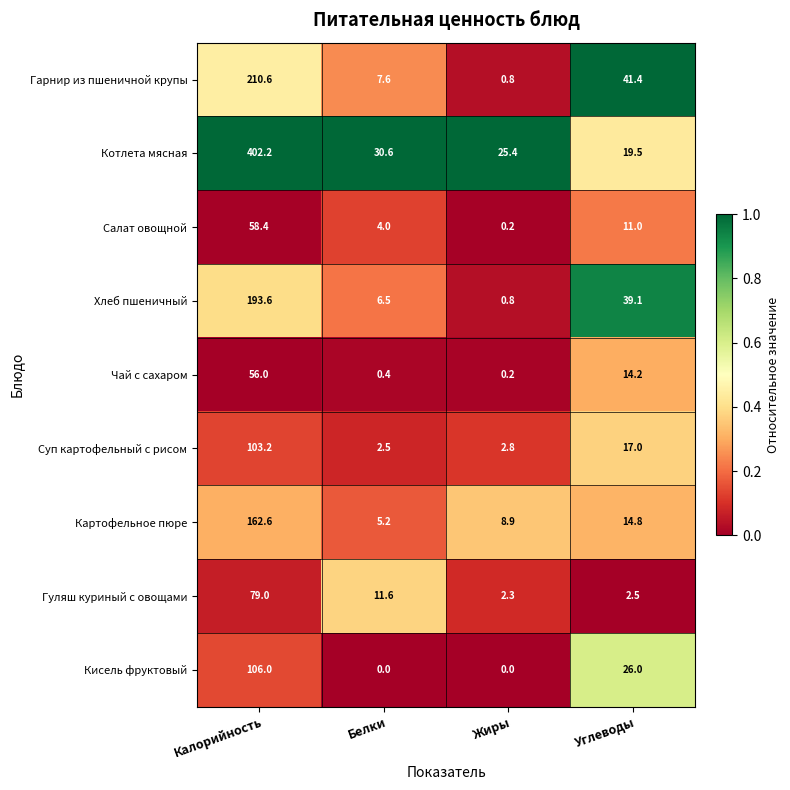

What value does the Суп картофельный с рисом series have at Калорийность?

103.2